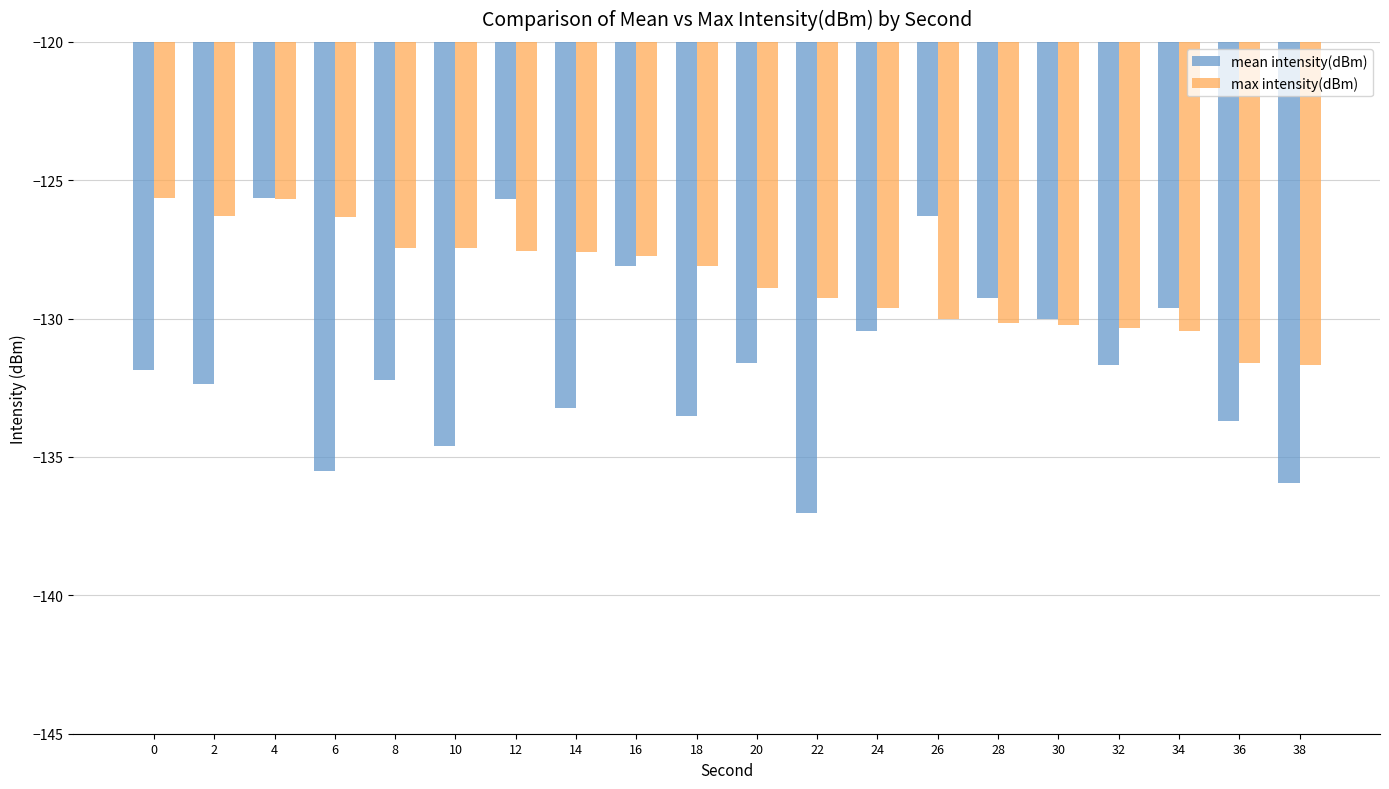

How many data points does each series have?

20